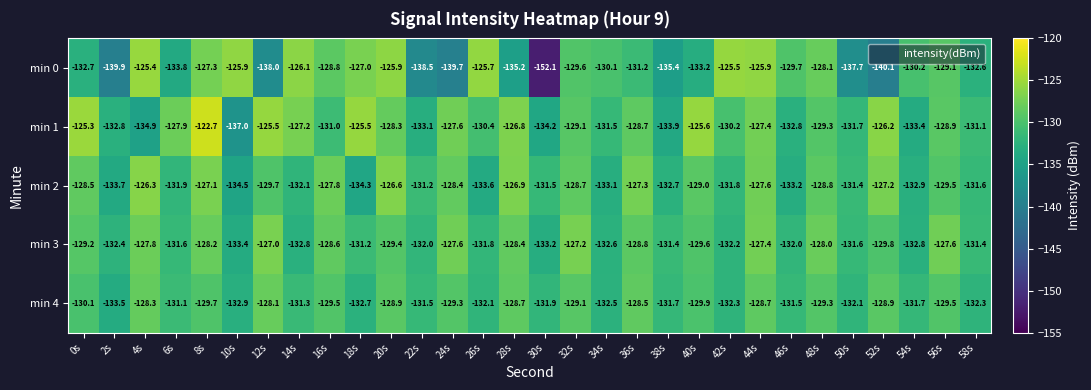

At which label does min 0 reach its peak?

4s